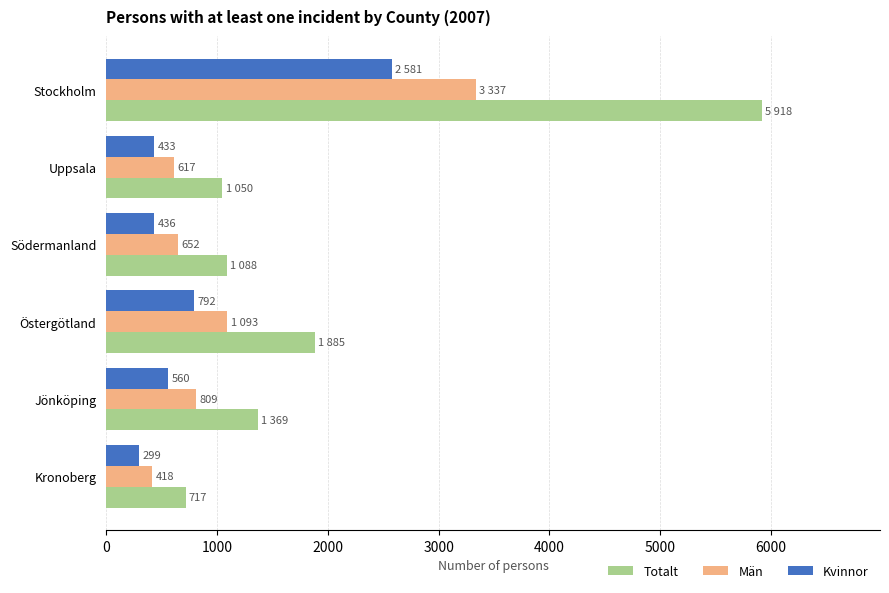

What is the sum of all Kvinnor values?

5101